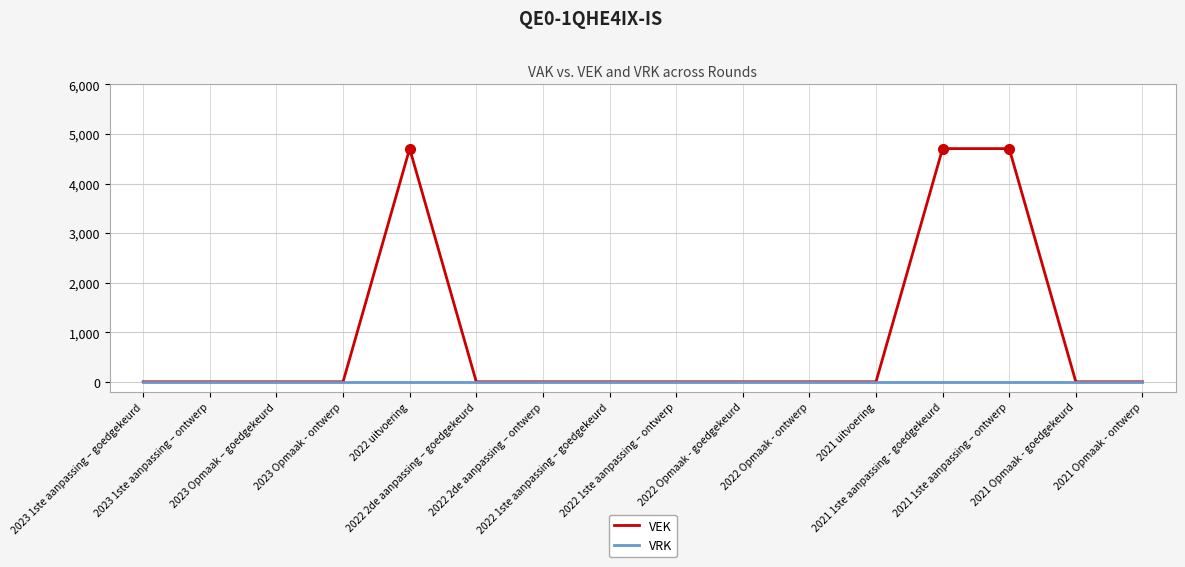

Which series has the largest total across all categories?

VEK